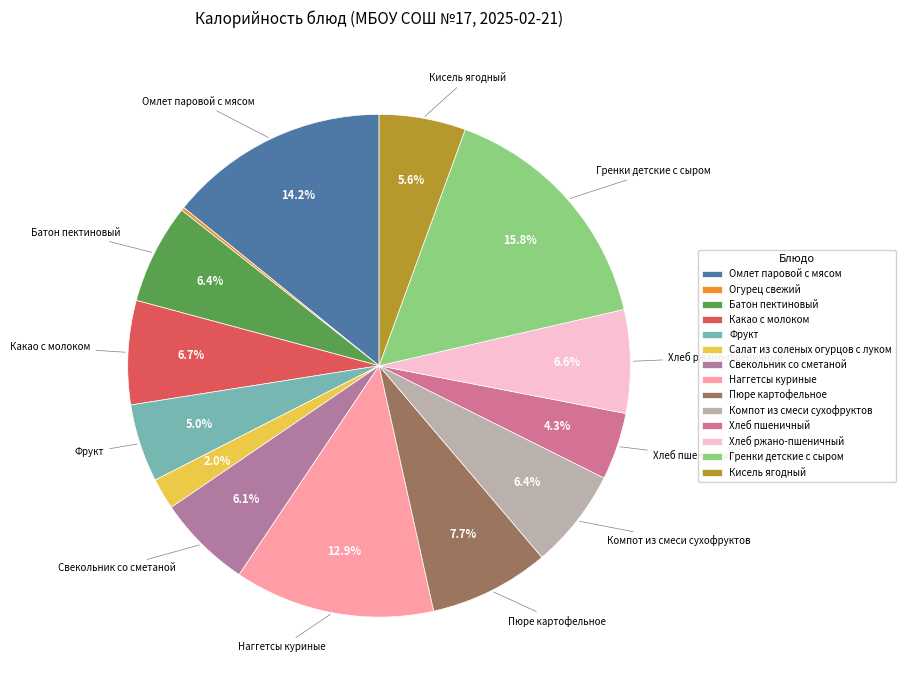

Is there any slice that represents more than half of the pie?

No